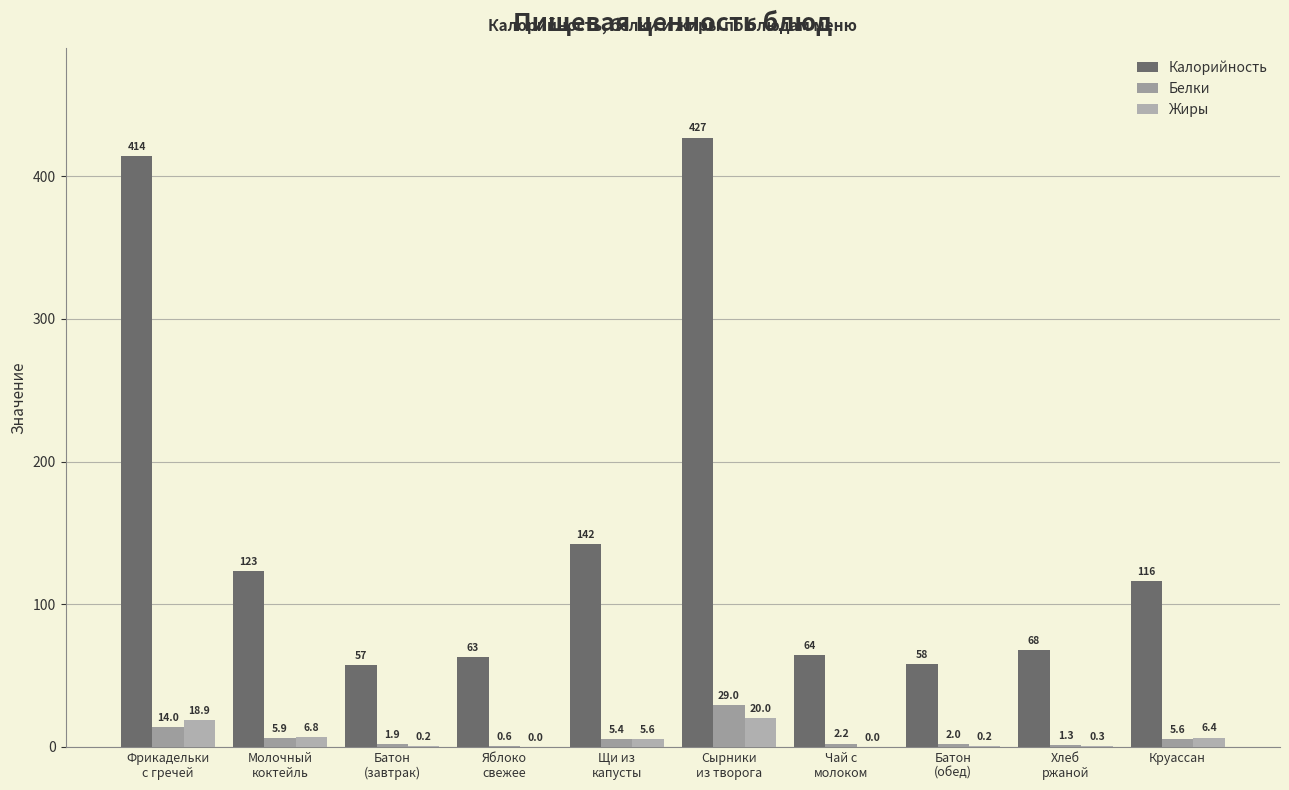

At how many categories does at least one series exceed 46?

10